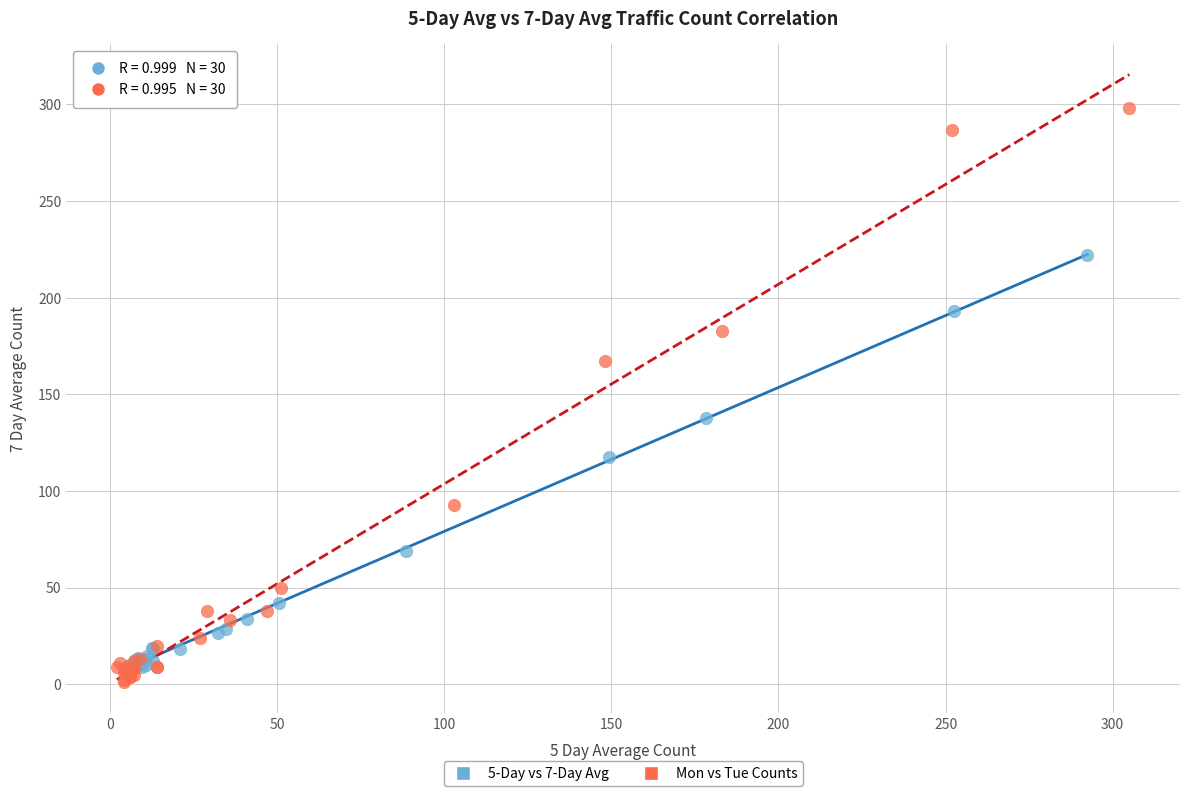

Which series reaches the maximum Y coordinate?

Mon vs Tue Counts